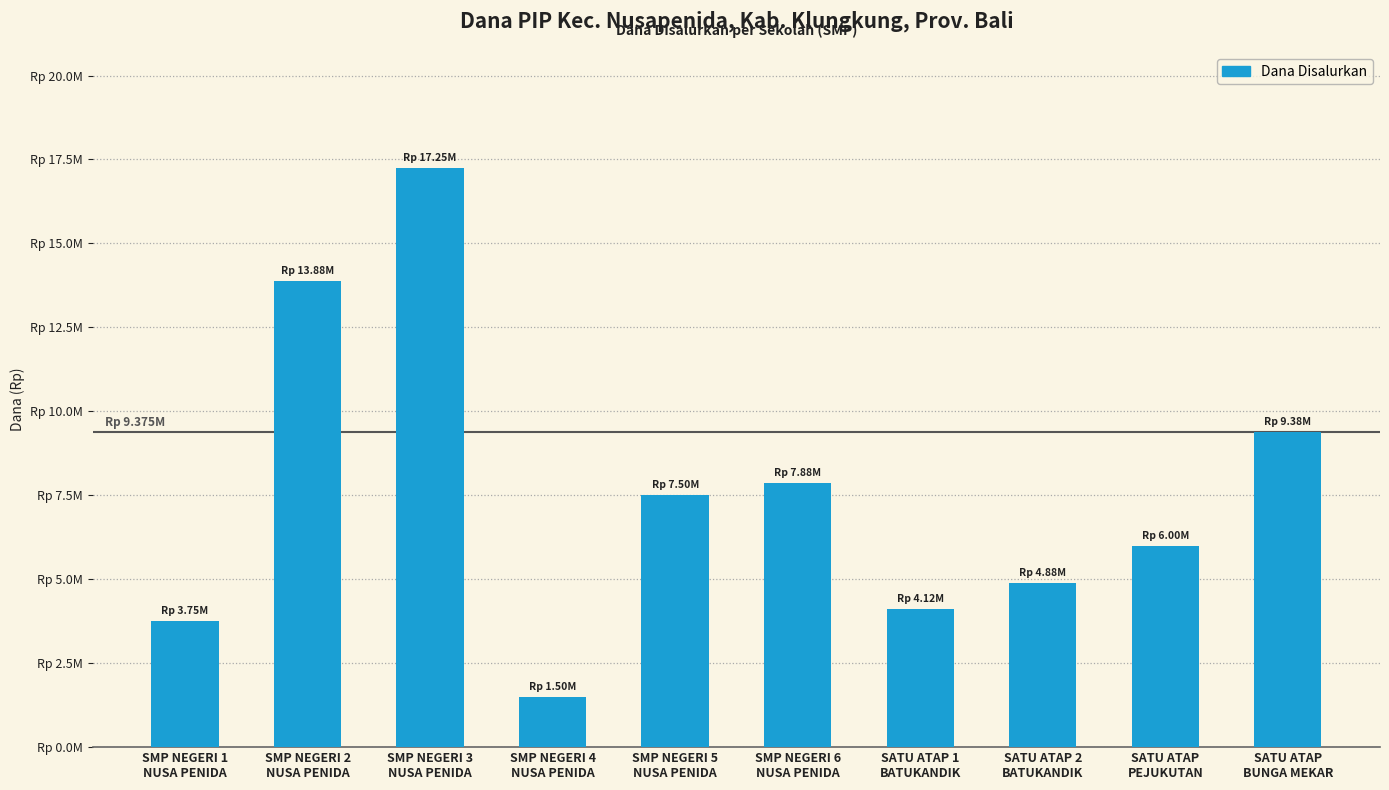

List the labels in order of value, largest first.

SMP NEGERI 3
NUSA PENIDA, SMP NEGERI 2
NUSA PENIDA, SATU ATAP
BUNGA MEKAR, SMP NEGERI 6
NUSA PENIDA, SMP NEGERI 5
NUSA PENIDA, SATU ATAP
PEJUKUTAN, SATU ATAP 2
BATUKANDIK, SATU ATAP 1
BATUKANDIK, SMP NEGERI 1
NUSA PENIDA, SMP NEGERI 4
NUSA PENIDA